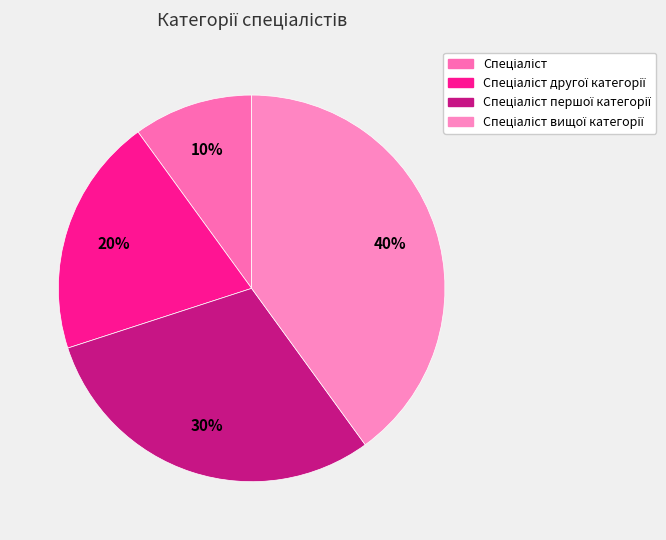

Is there a majority slice in this chart?

No